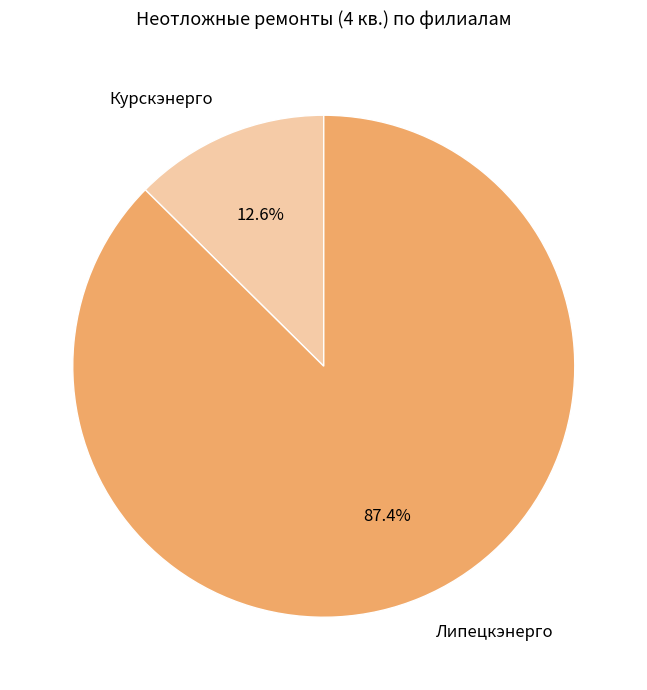

Is there a majority slice in this chart?

Yes